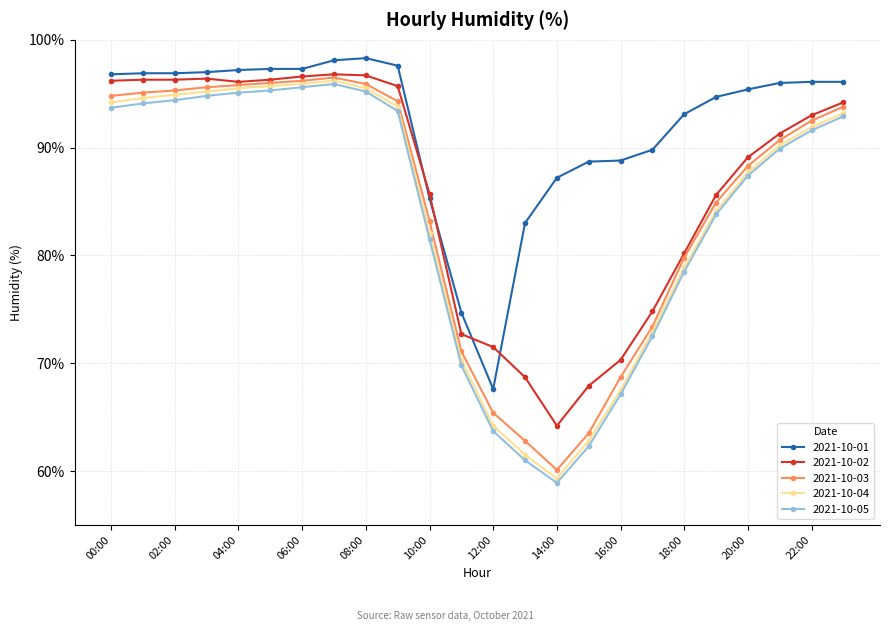

True or false: 2021-10-04 and 2021-10-01 cross at least once.

False